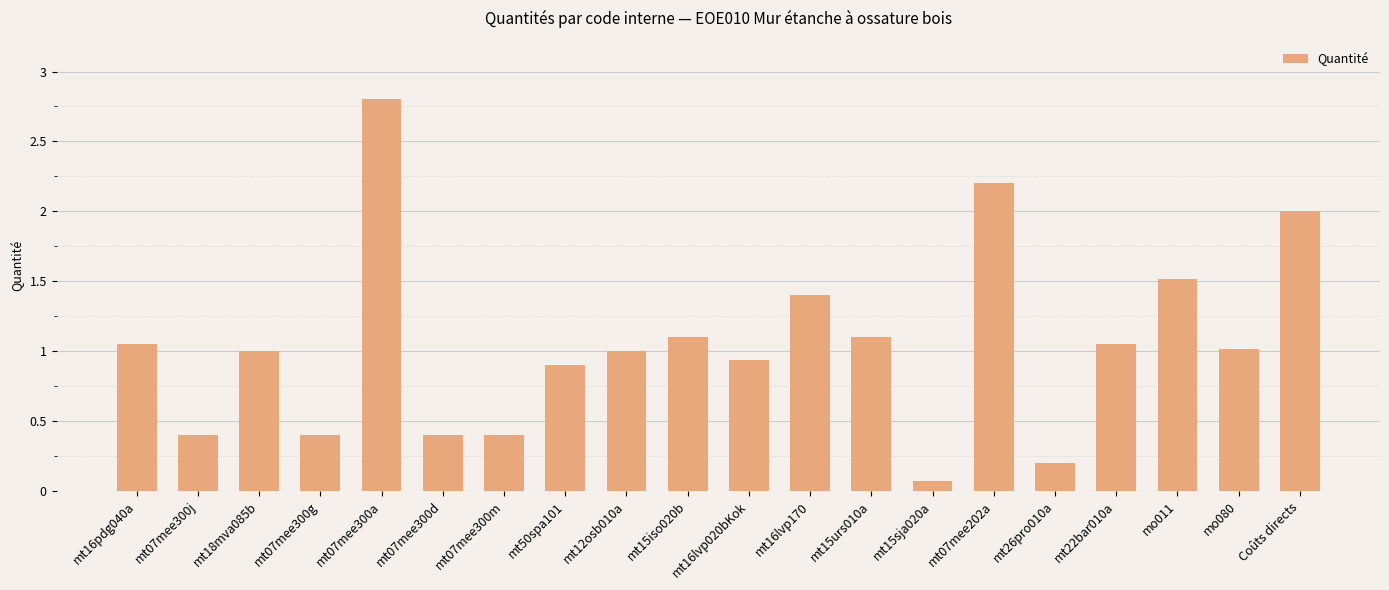

At which label does the data first exceed 1?

mt16pdg040a